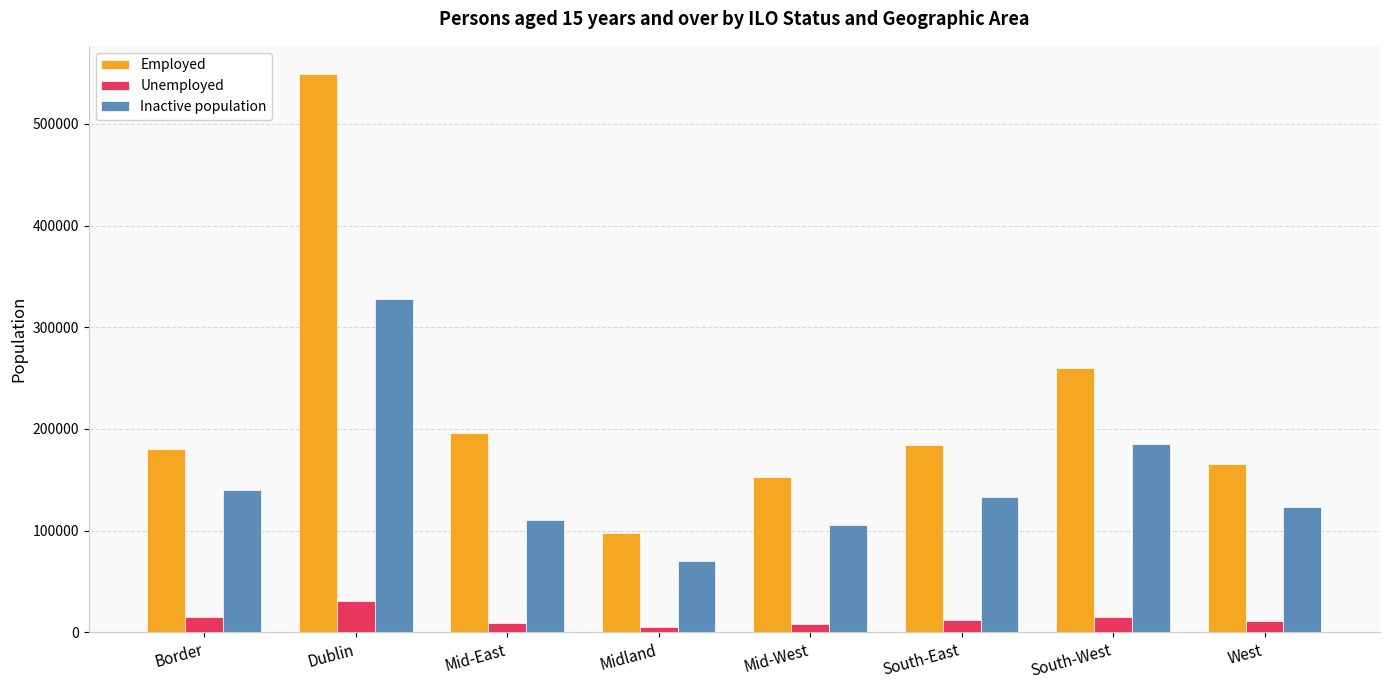

Which series has the largest total across all categories?

Employed